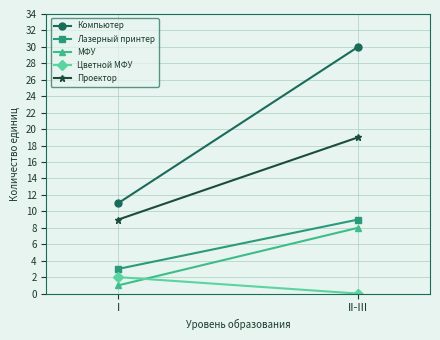

Reading left to right, list all the values displayed in this chart.

Компьютер: 11	30
Лазерный принтер: 3	9
МФУ: 1	8
Цветной МФУ: 2	0
Проектор: 9	19